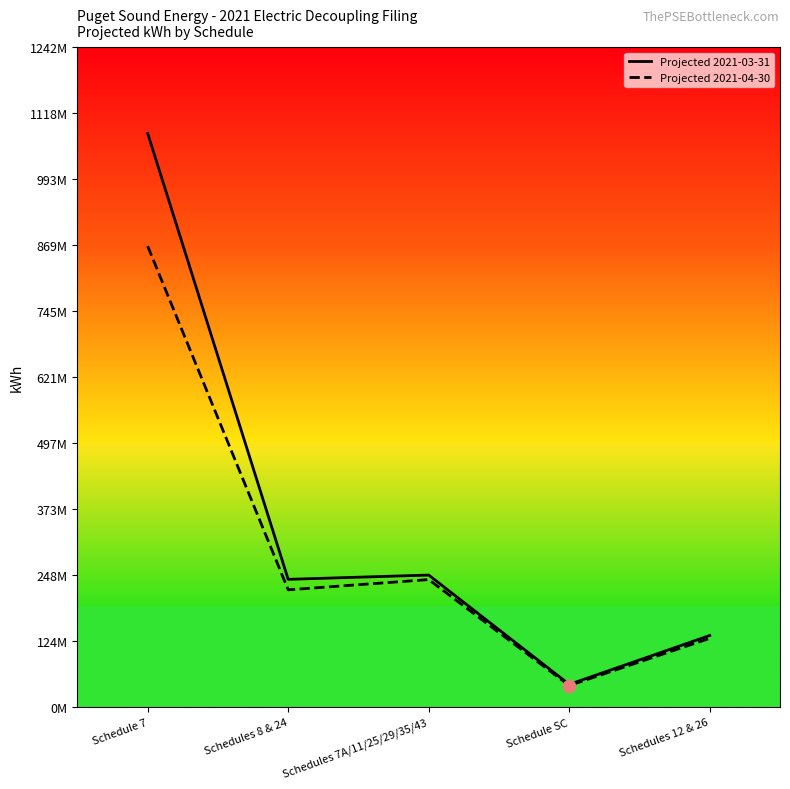

Which series contains the lowest Y value?

Projected 2021-04-30